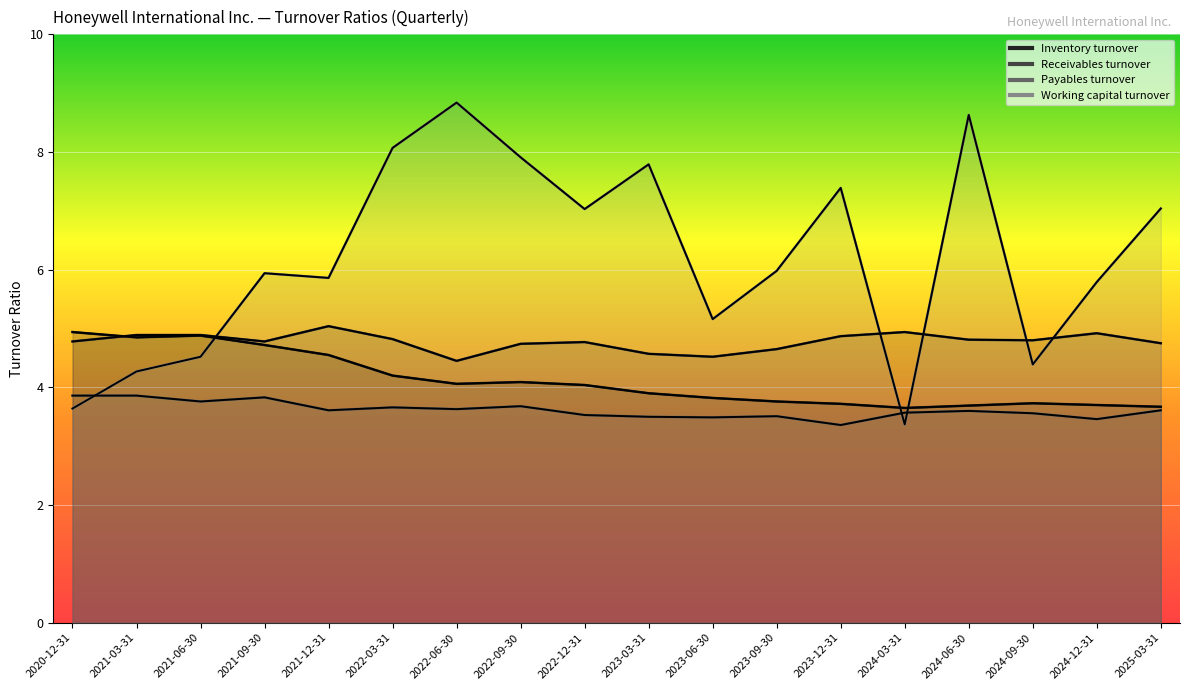

What are all the series names shown in the legend?

Inventory turnover, Receivables turnover, Payables turnover, Working capital turnover